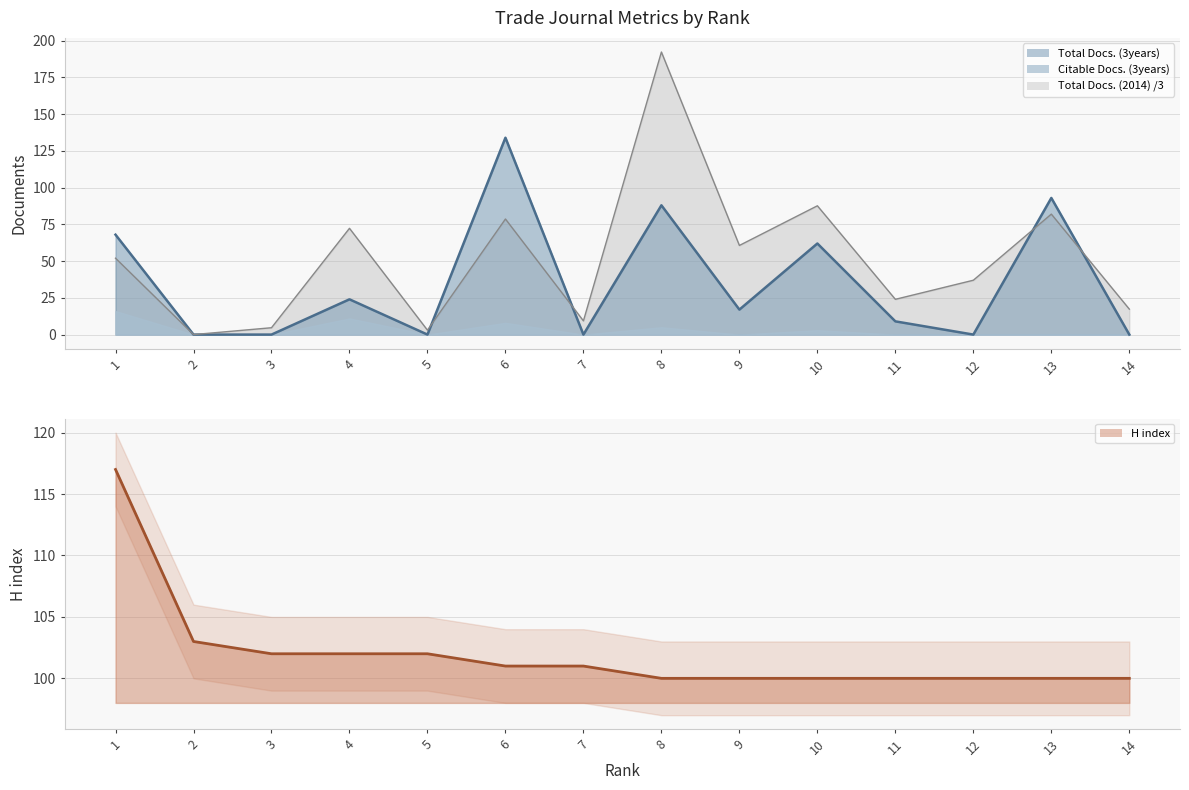

At which category is the sum across all series the highest?

8